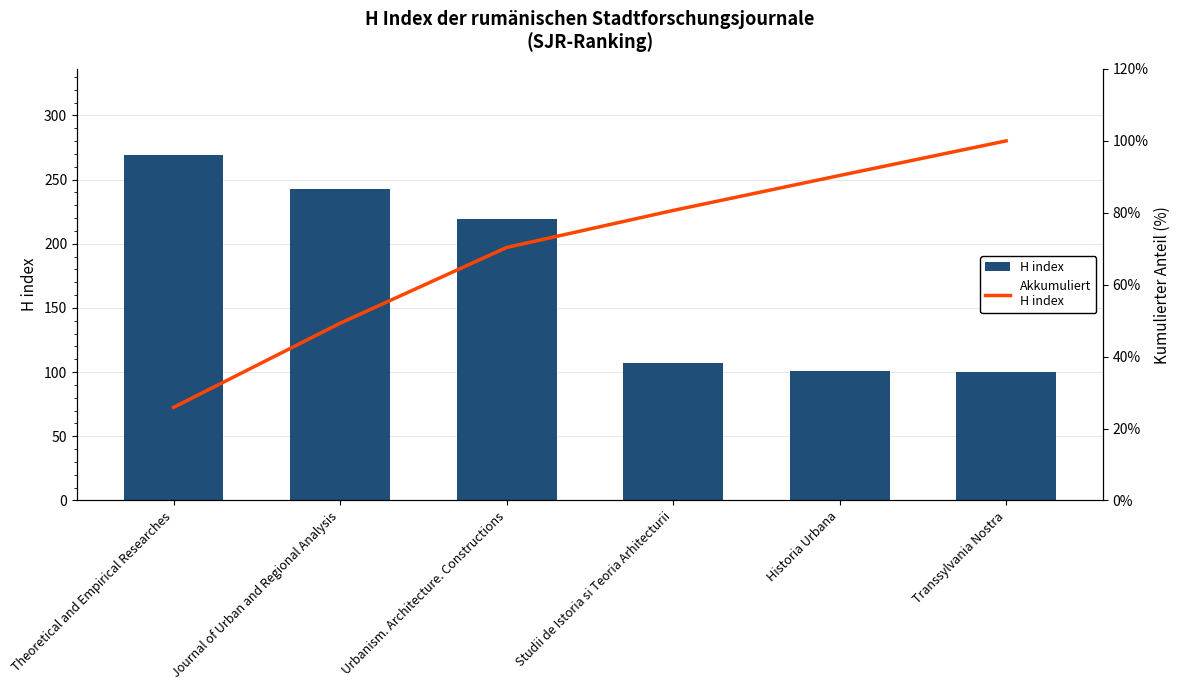

What is the difference between the Akkumuliert H index values at Journal of Urban and Regional Analysis and Theoretical and Empirical Researches?

23.4